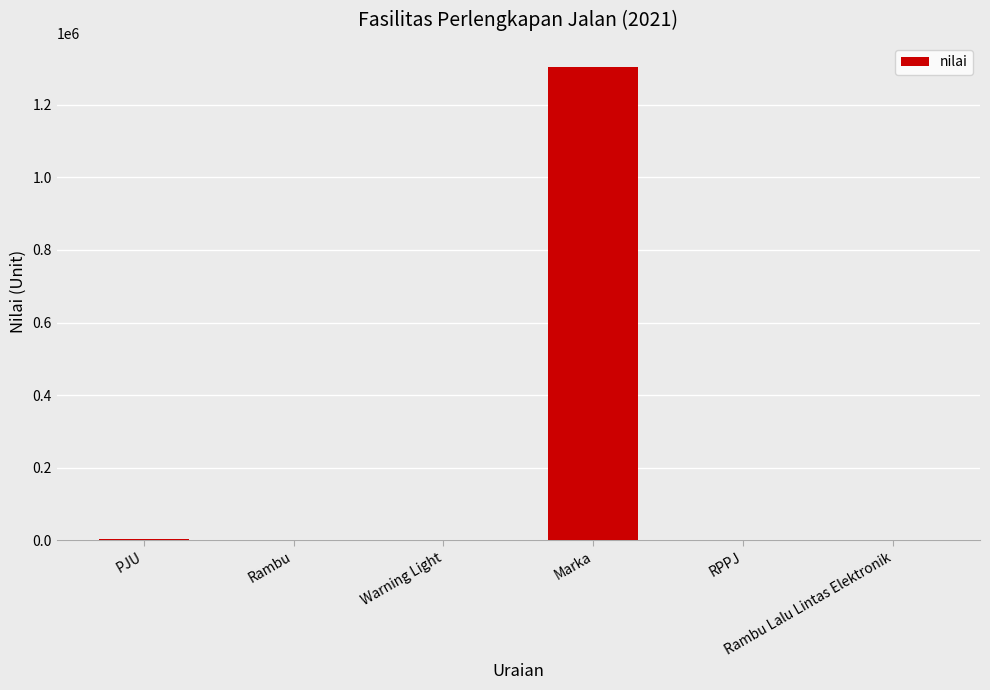

What is the difference between the values at Warning Light and Marka?

1305353